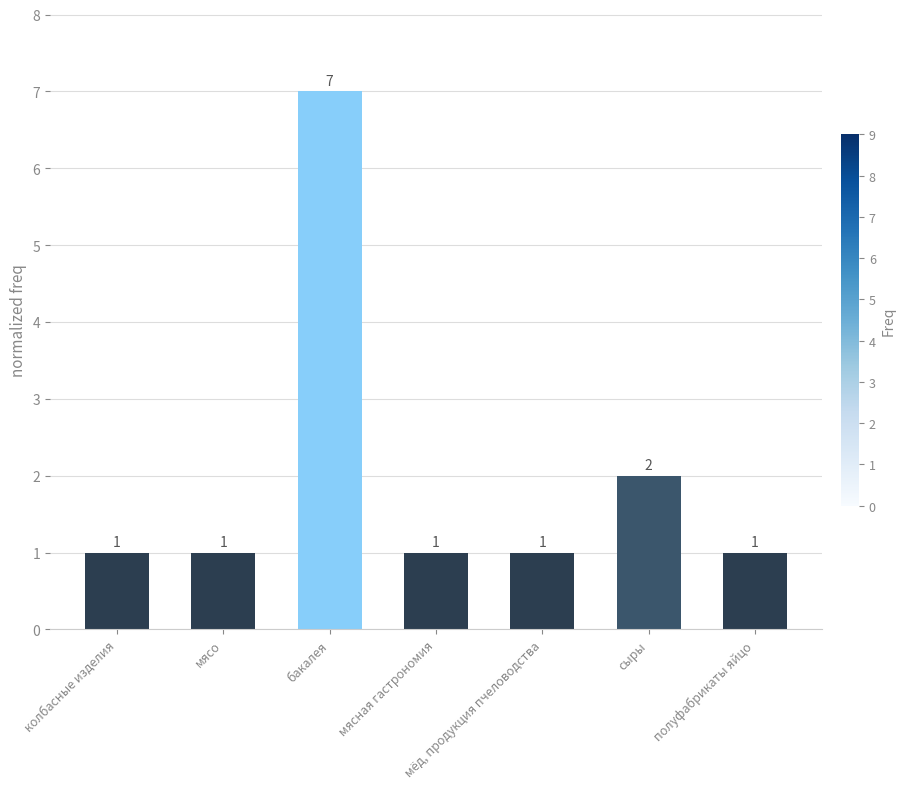

Which has a higher value, бакалея or мёд, продукция пчеловодства?

бакалея